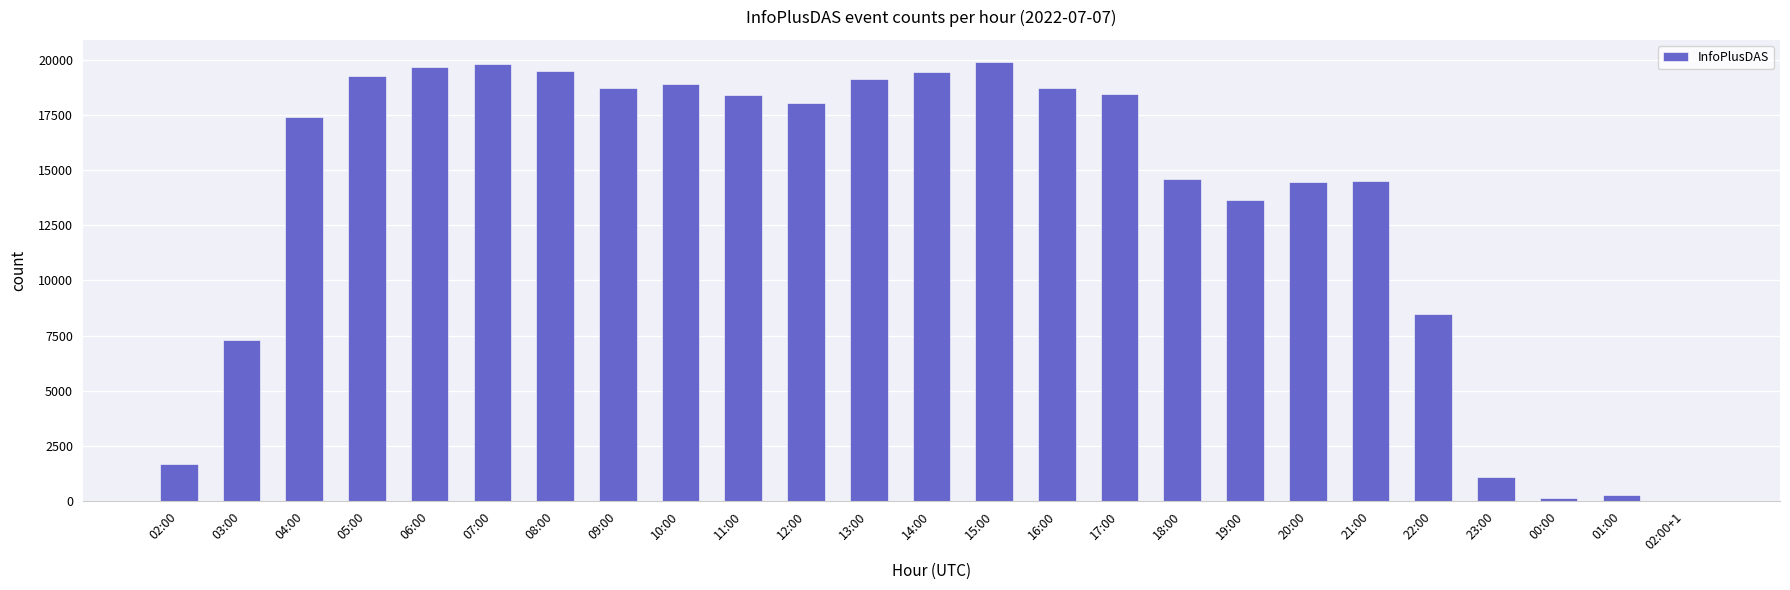

At which label is the value closest to 9955?

22:00